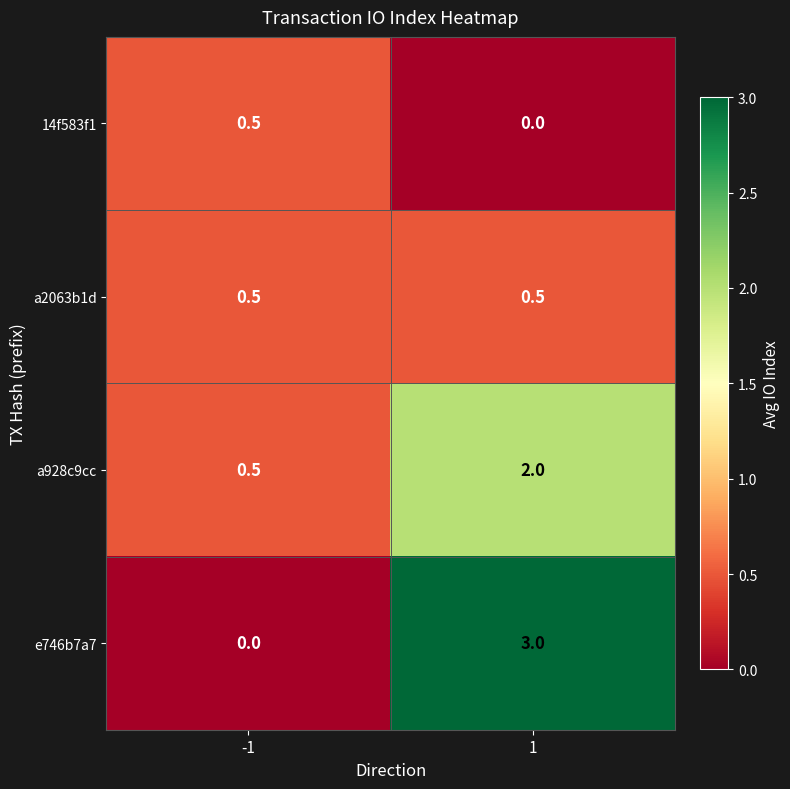

Read the a2063b1d value at -1.

0.5